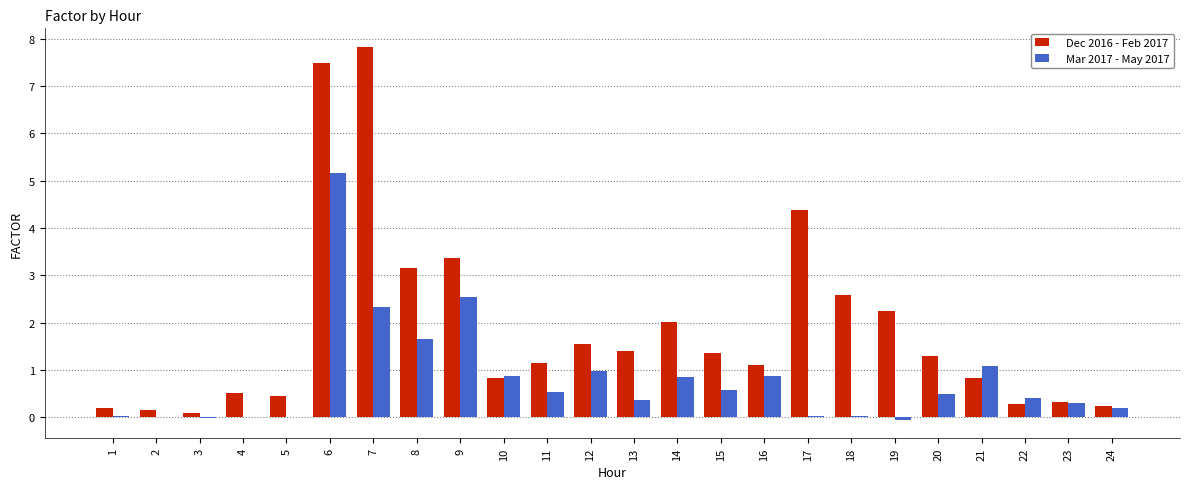

How many groups of bars are there?

24